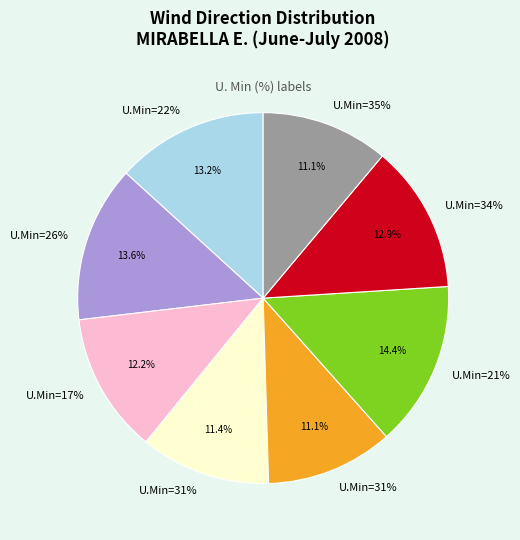

To the nearest percent, what is the combined percentage of 26 and 31?

25%